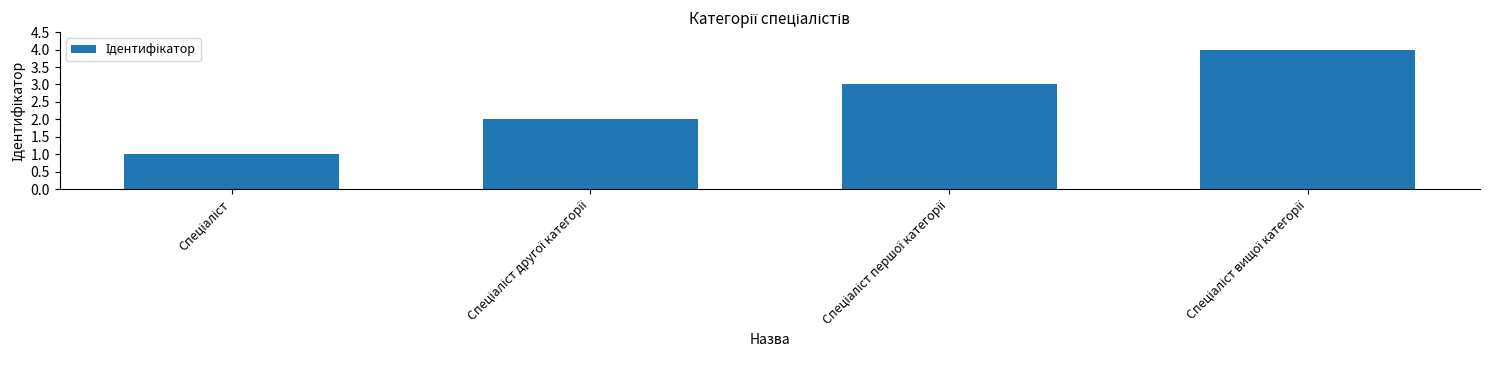

What is the difference between the maximum and minimum values?

3